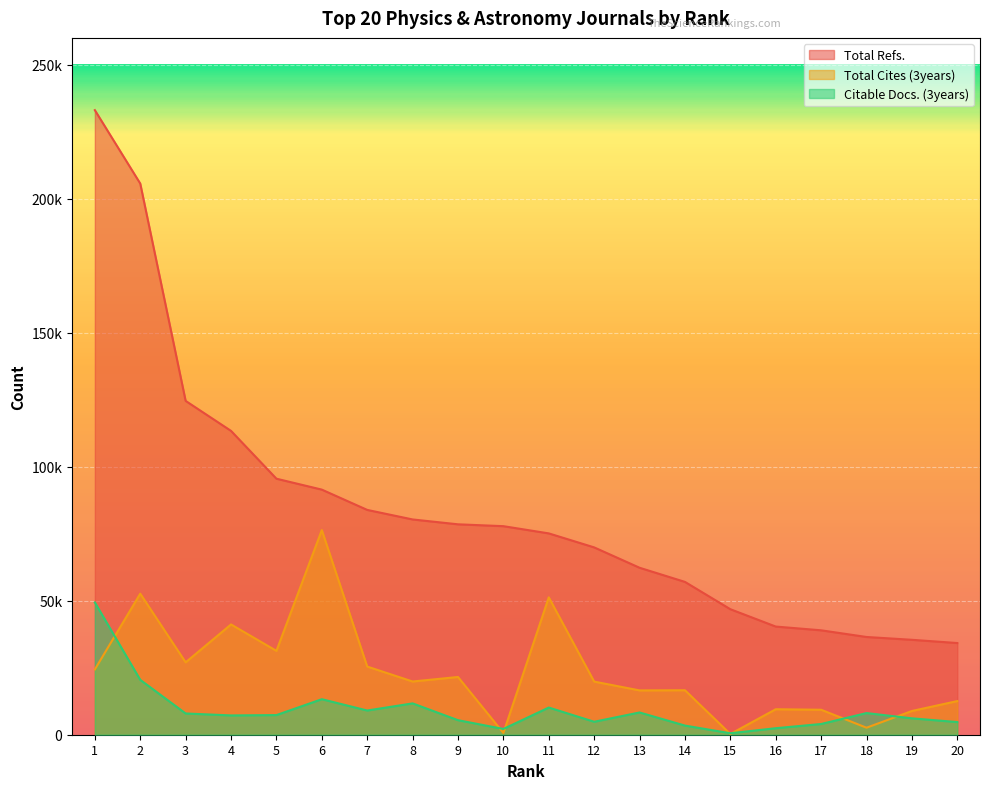

List the labels in order of Citable Docs. (3years) value, largest first.

1, 2, 6, 8, 11, 7, 13, 18, 3, 5, 4, 19, 9, 12, 20, 17, 14, 16, 10, 15